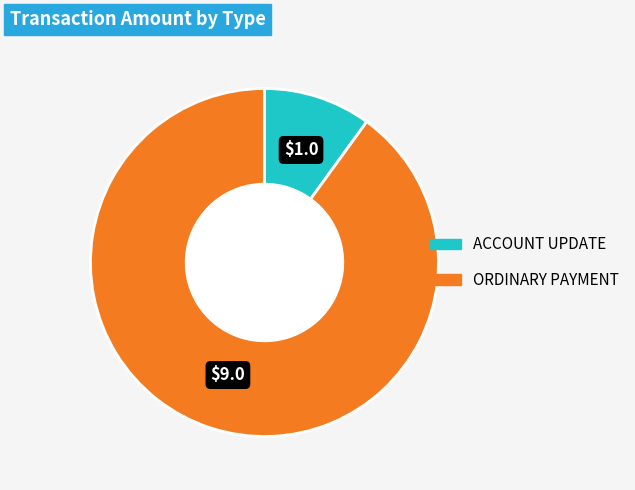

Count the number of slices in the pie.

2